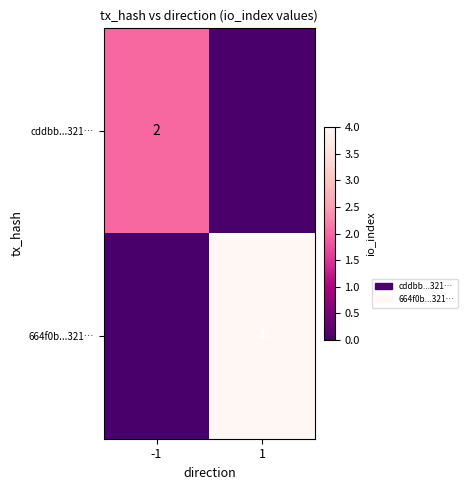

The 664f0b...321… series shows 4 at 1. True or false?

True